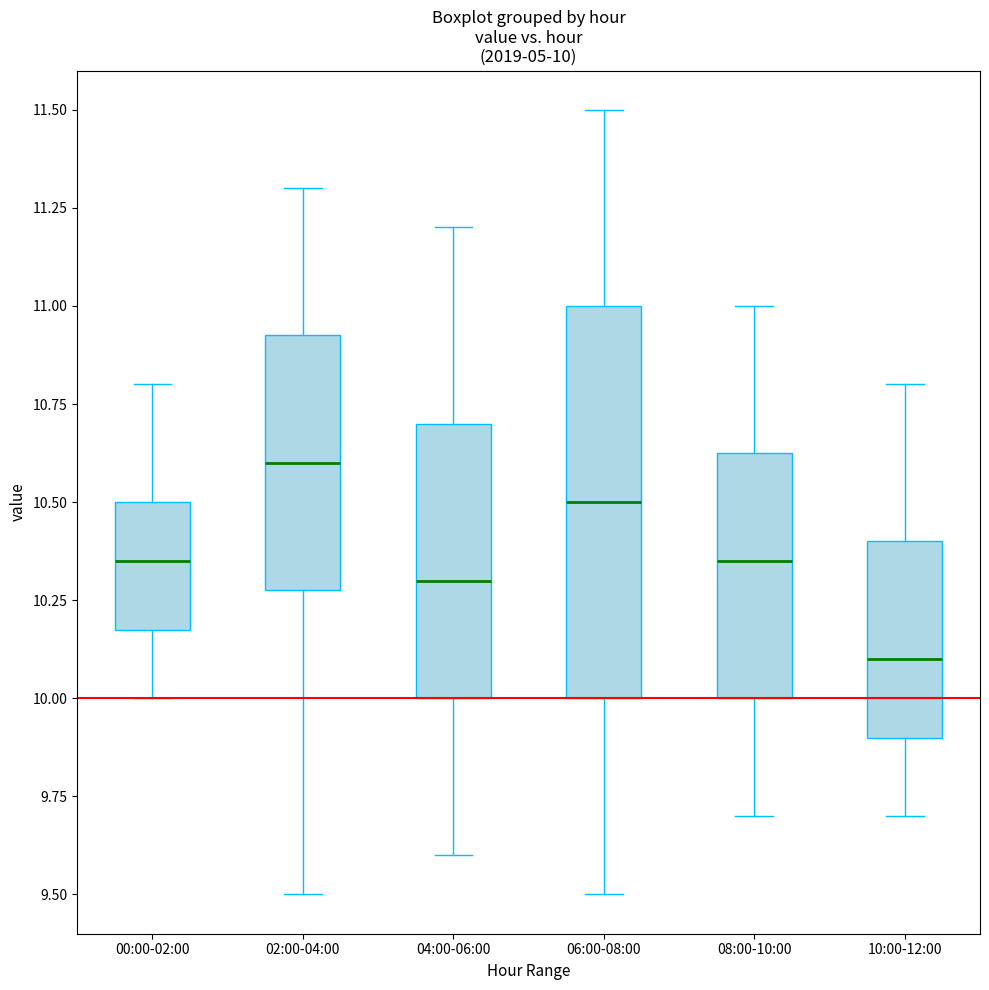

Comparing the boxes themselves (not the whiskers), which one is the tallest?

06:00-08:00